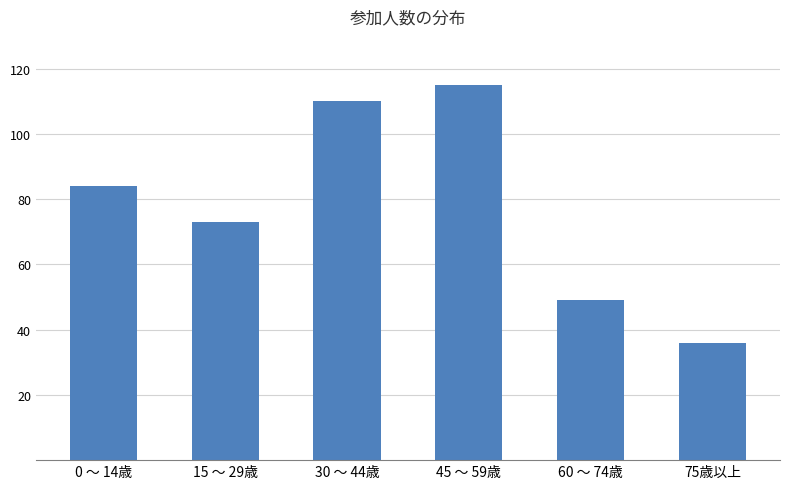

What is the label of the 1st bar from the right?

75歳以上